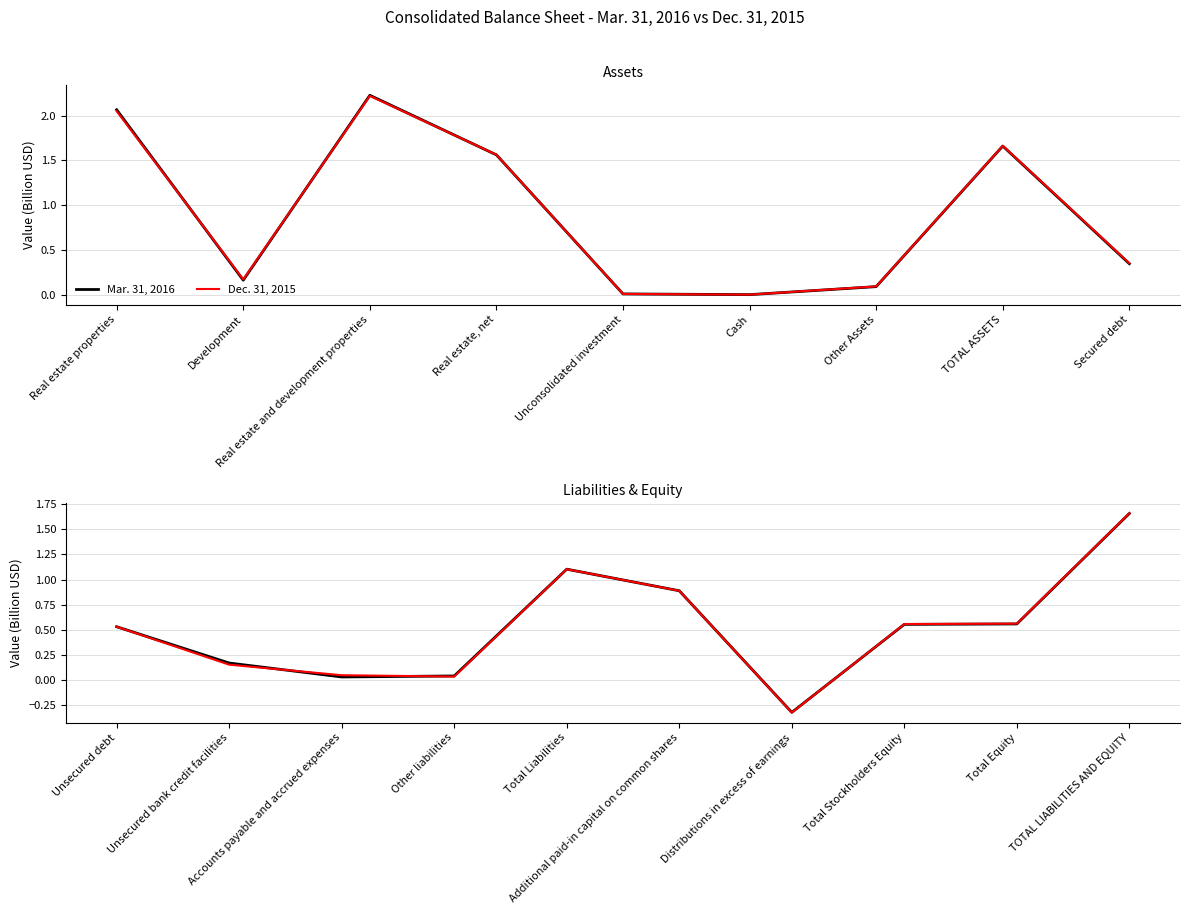

How many values in Dec. 31, 2015 are below zero?

1